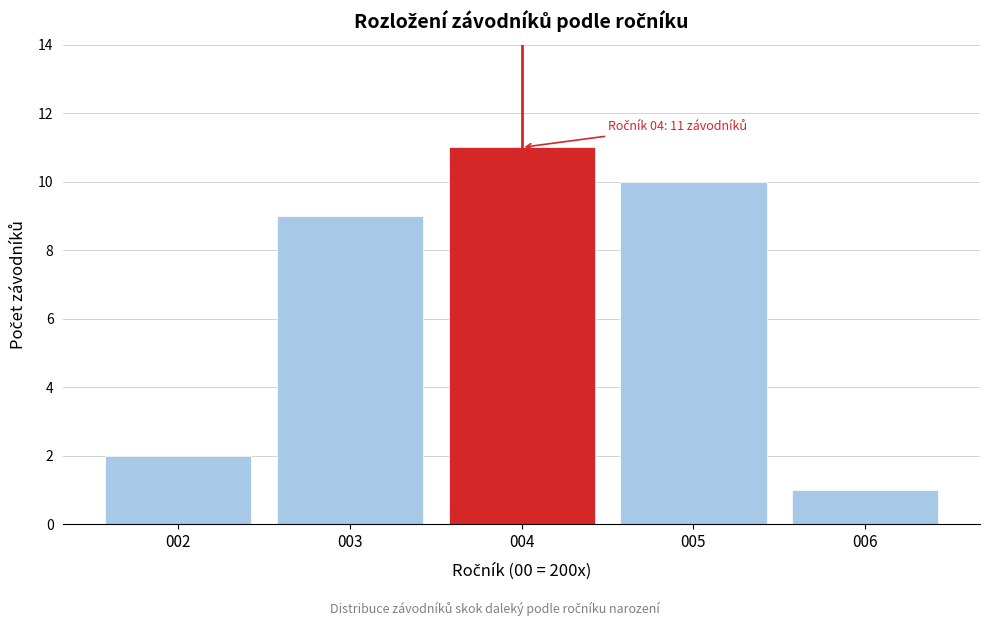

Reading right to left, list all the values displayed in this chart.

1	10	11	9	2